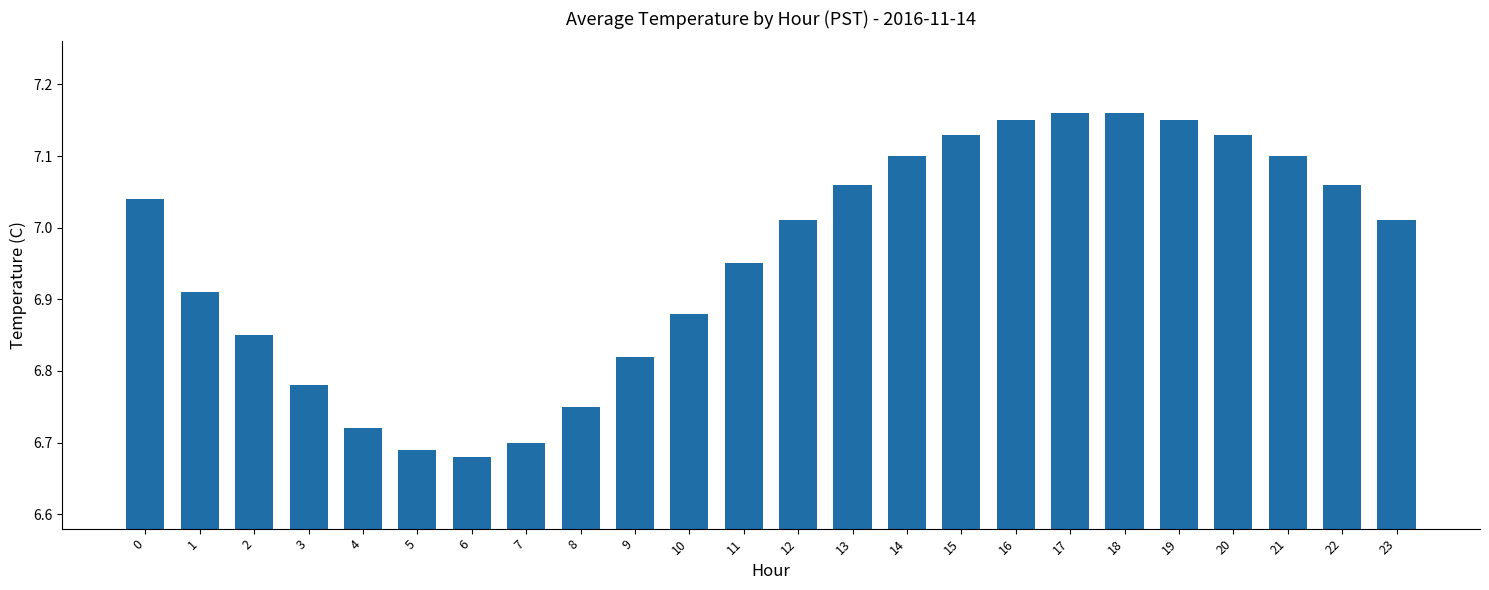

What is the difference between the maximum and second lowest values?

0.5